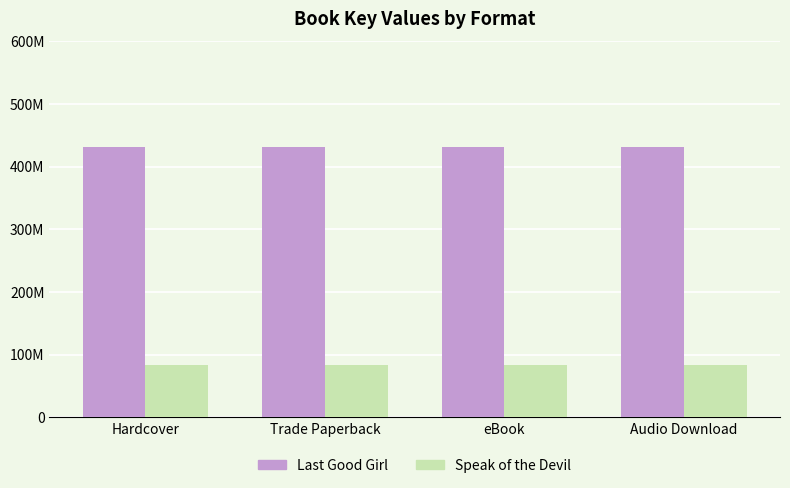

Are the bars horizontal?

No